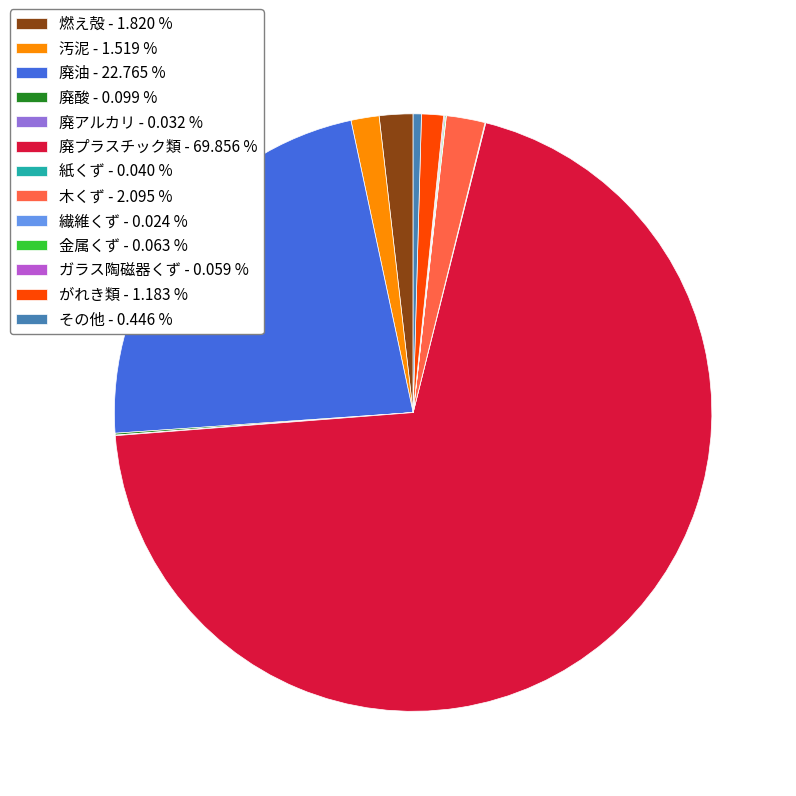

Is 廃プラスチック類 - 69.856 % the majority of the pie?

Yes